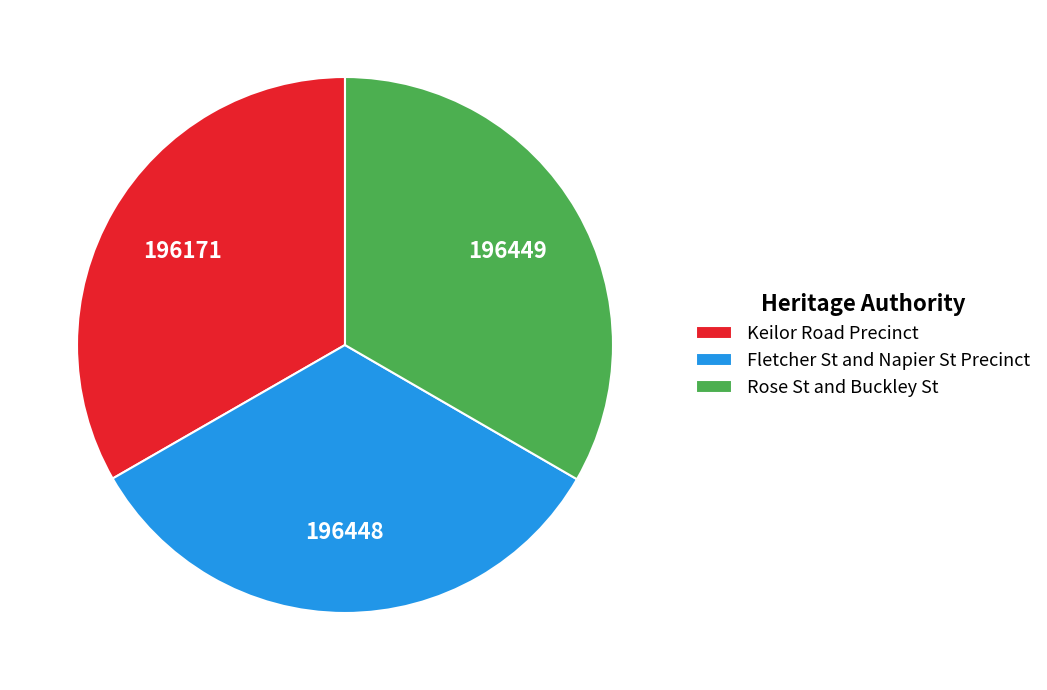

Do Keilor Road Precinct and Fletcher St and Napier St Precinct together represent more than half of the pie?

Yes